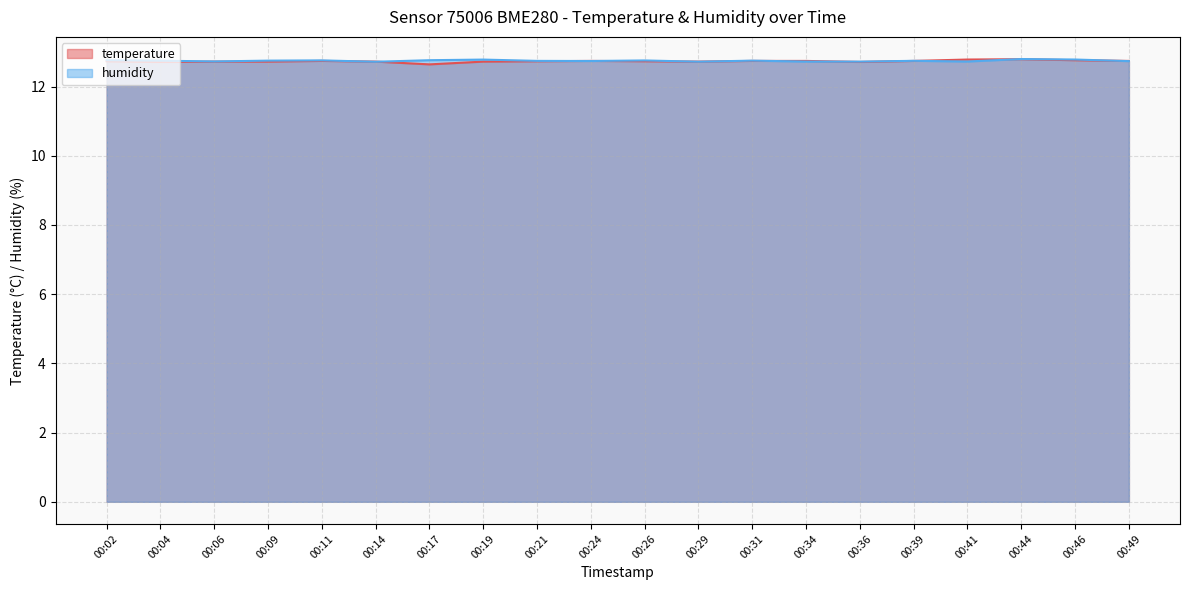

What is the difference between the maximum and minimum values in the humidity series?

0.1